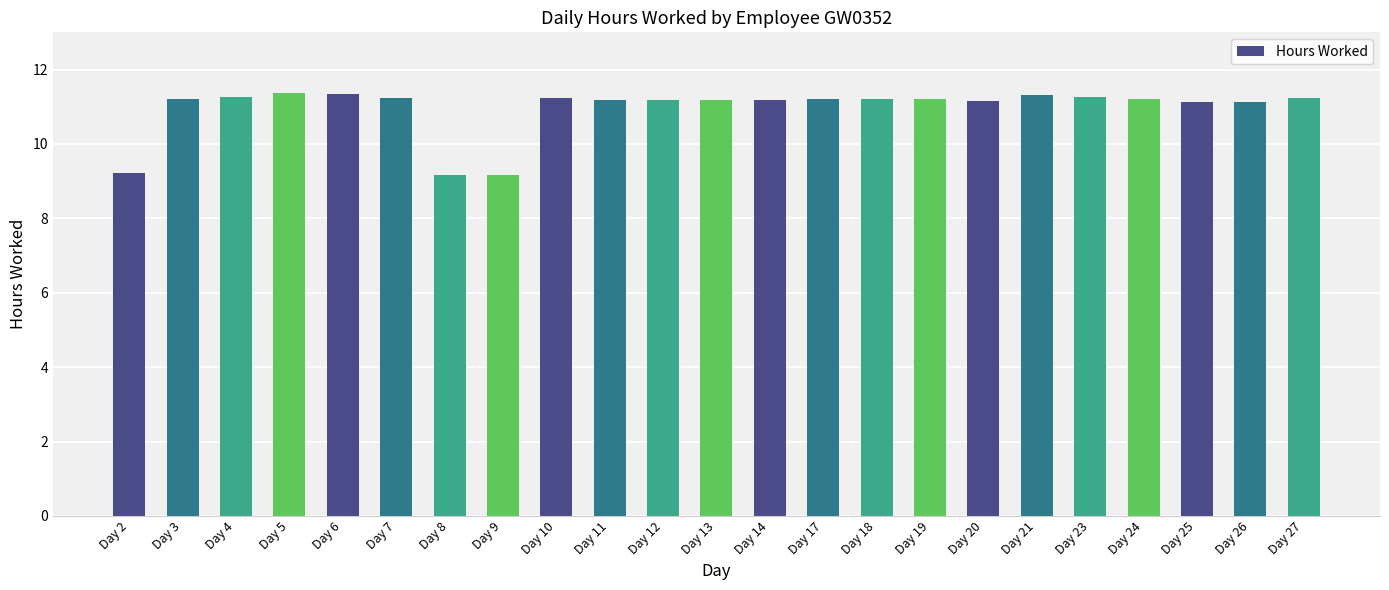

What is the maximum value shown in the chart?

11.4